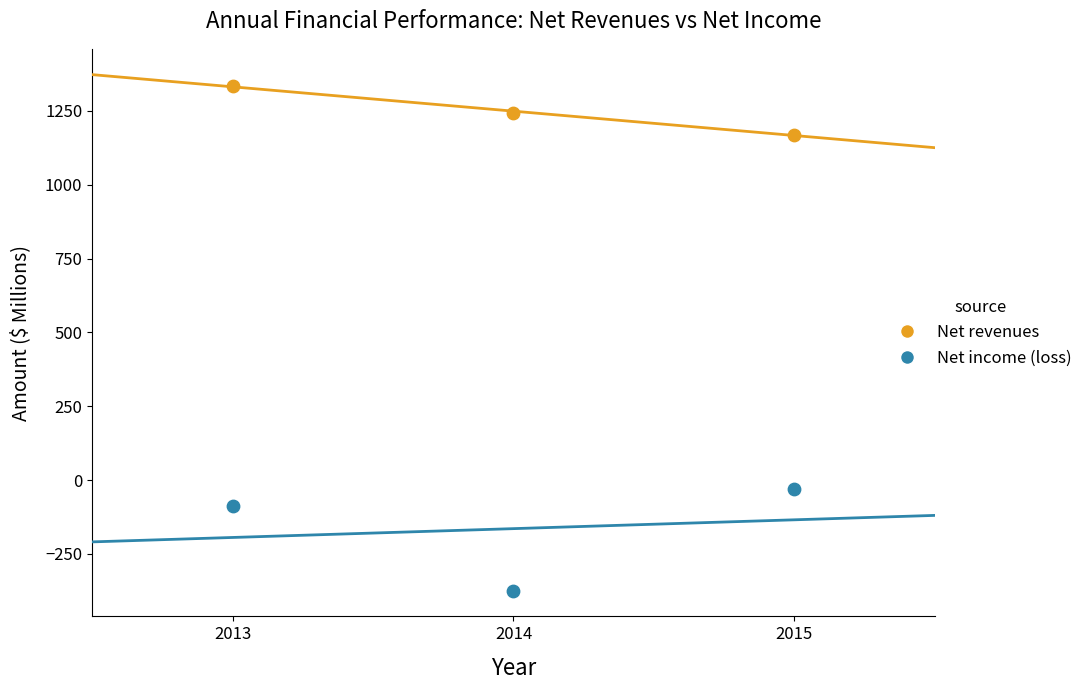

In the Net income (loss) series, what Y value is closest to -201?

-89.2